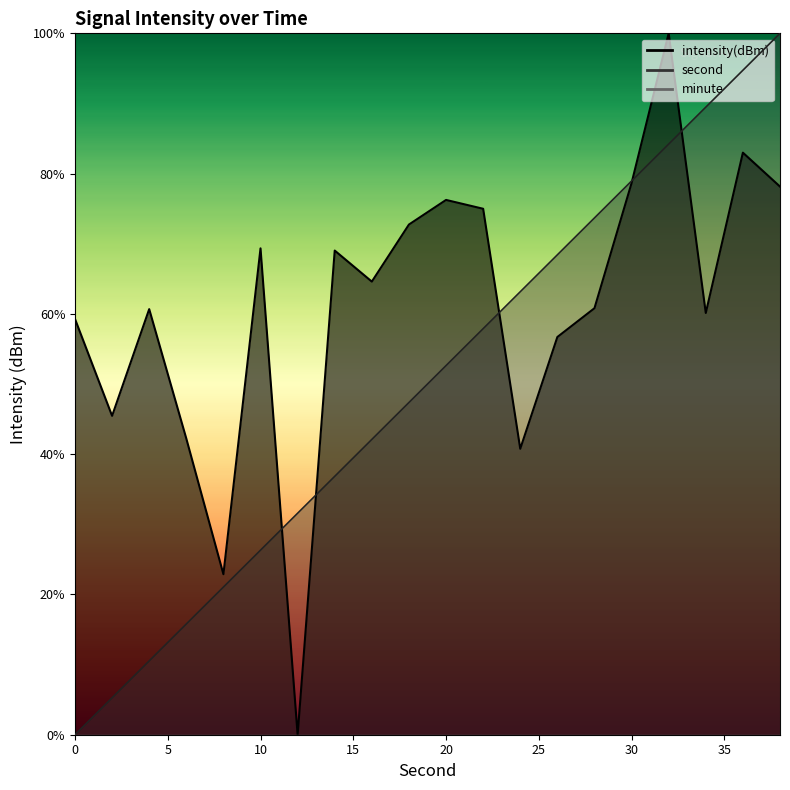

At how many categories does at least one series exceed 67?

12